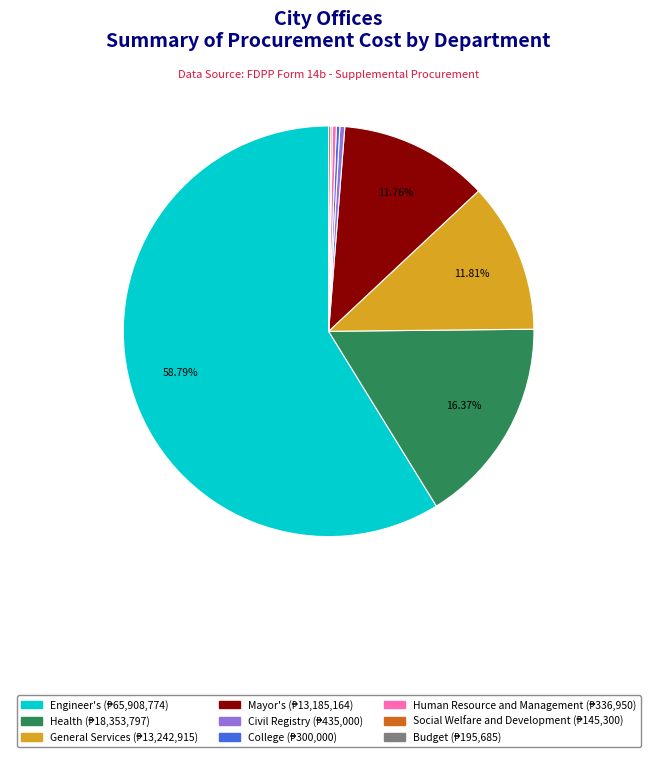

Is there a majority slice in this chart?

Yes